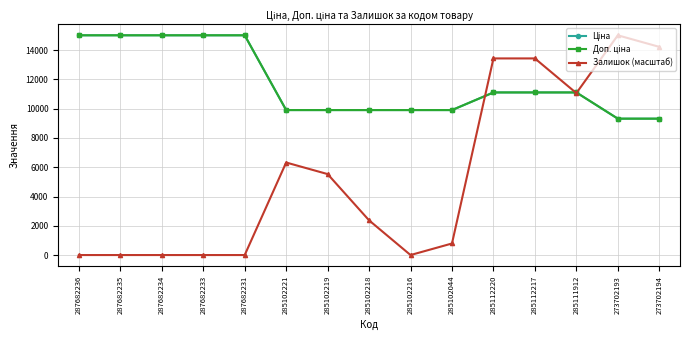

Which label corresponds to the smallest value in the chart?

287682236